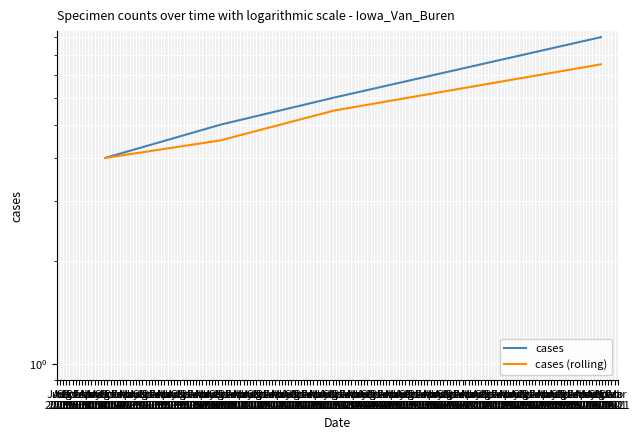

What is the label of the 3rd point from the left?

Aug
2006